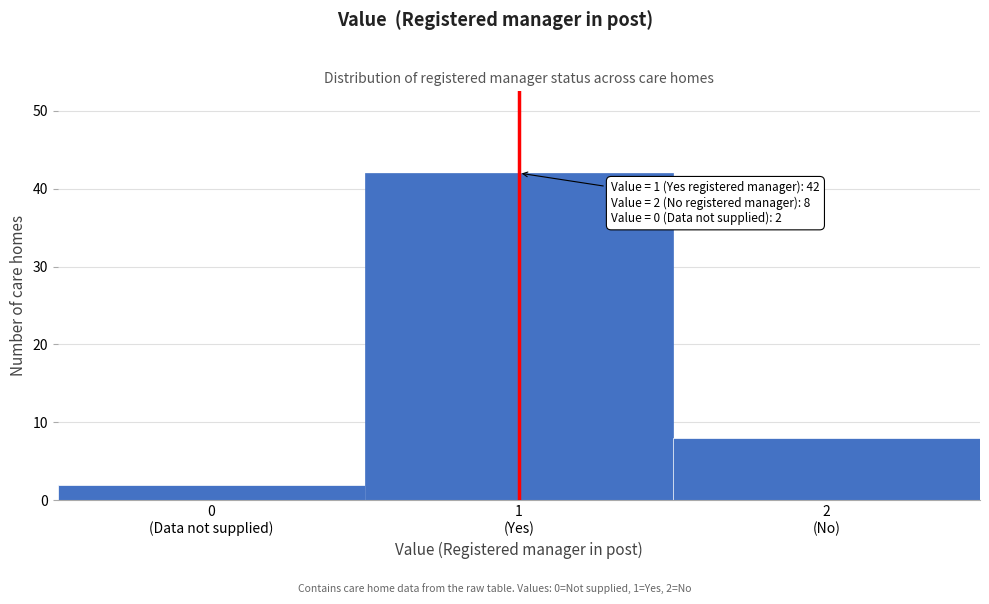

Reading right to left, what are all the values shown in this chart?

8	42	2